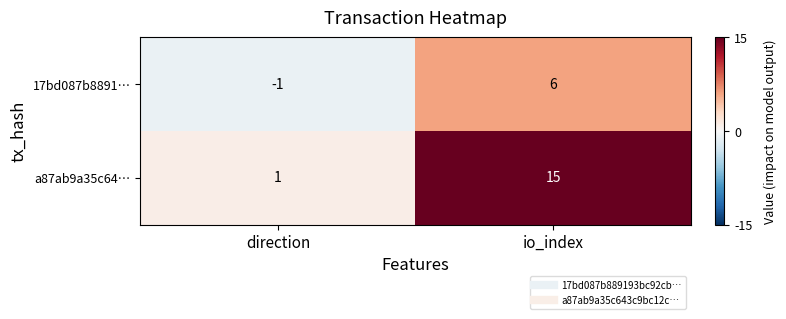

List the series in order of their peak value, lowest first.

17bd087b8891…, a87ab9a35c64…